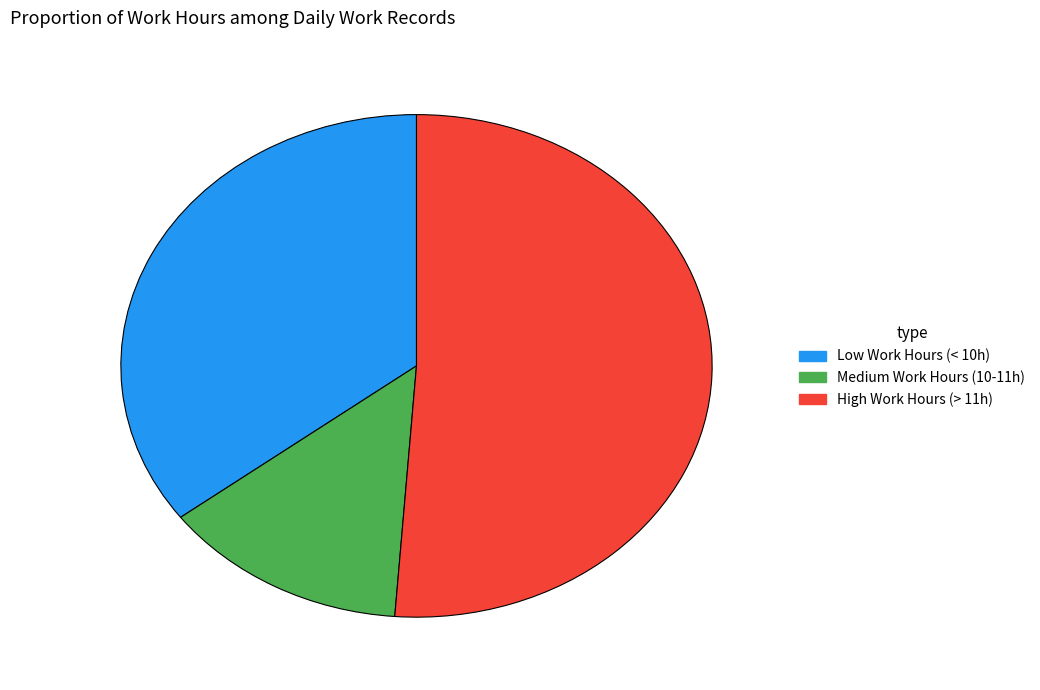

Does High Work Hours (> 11h) represent more than half of the total?

Yes